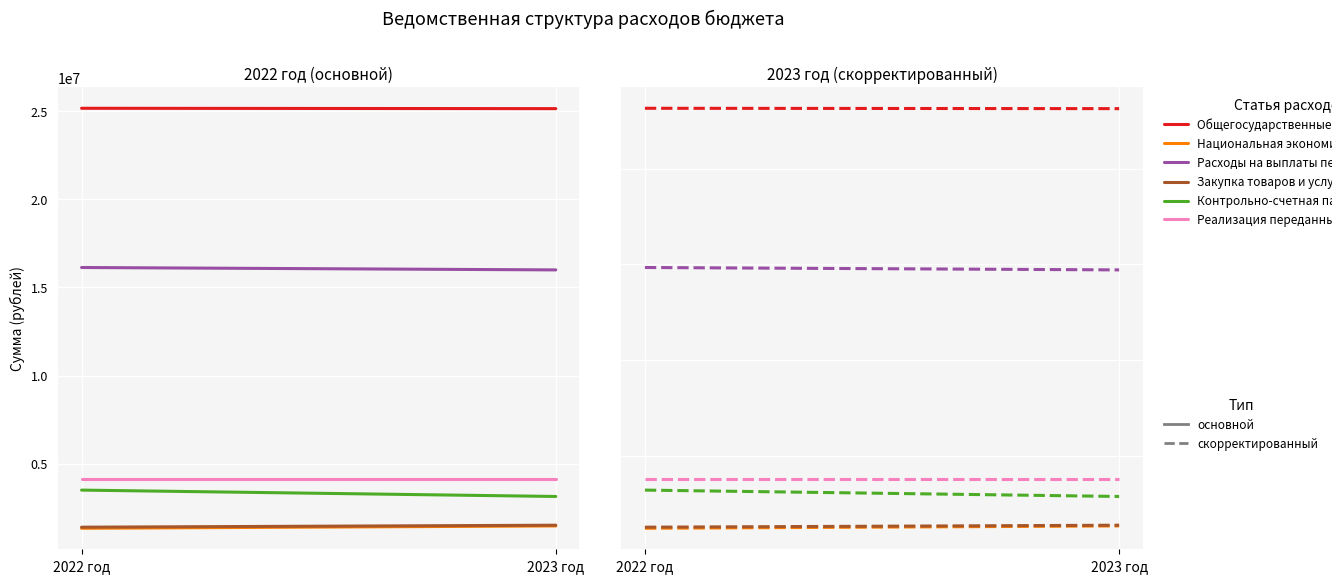

What is the sum of all Реализация переданных полномочий values?

7626233.1